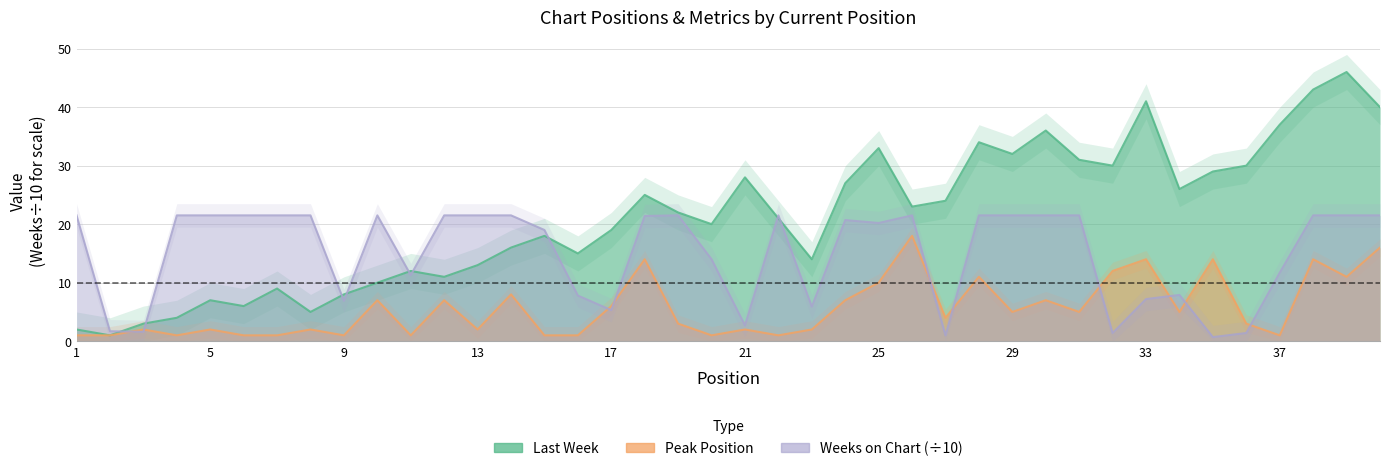

At which category does Last Week reach its first local peak?

5